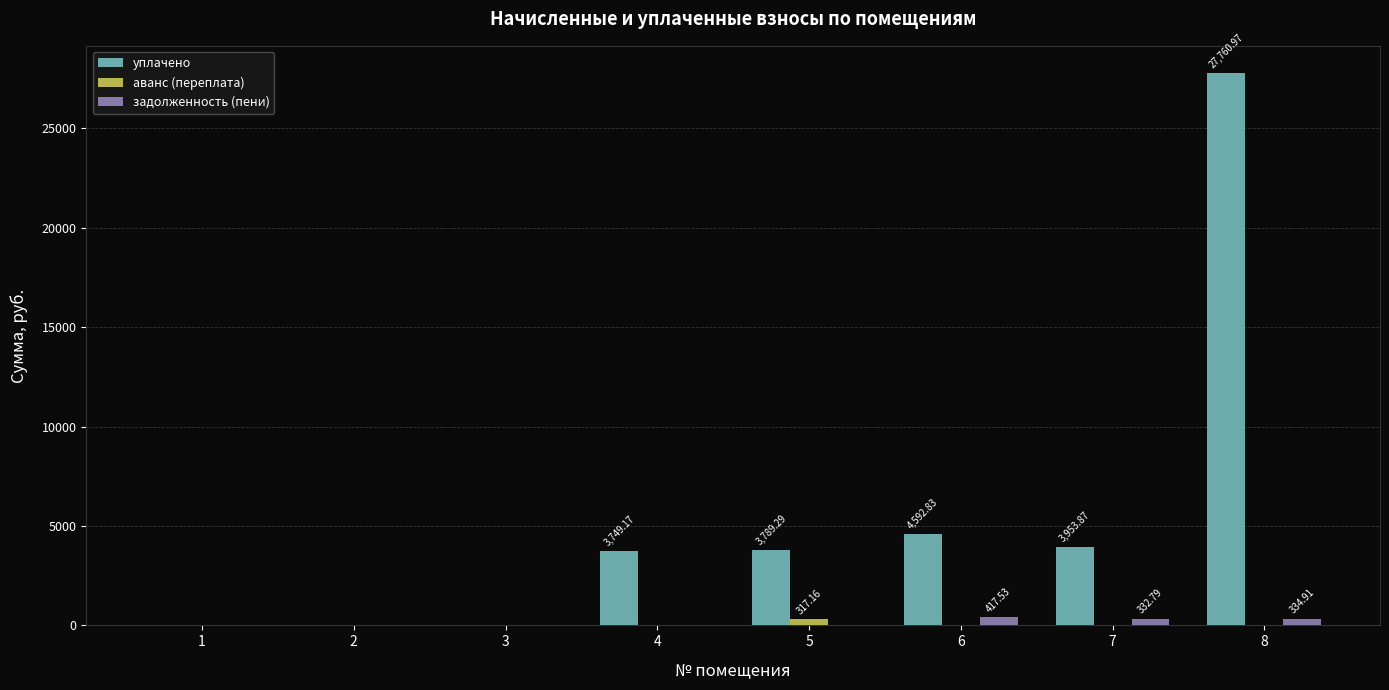

At which category is the sum across all series the highest?

8